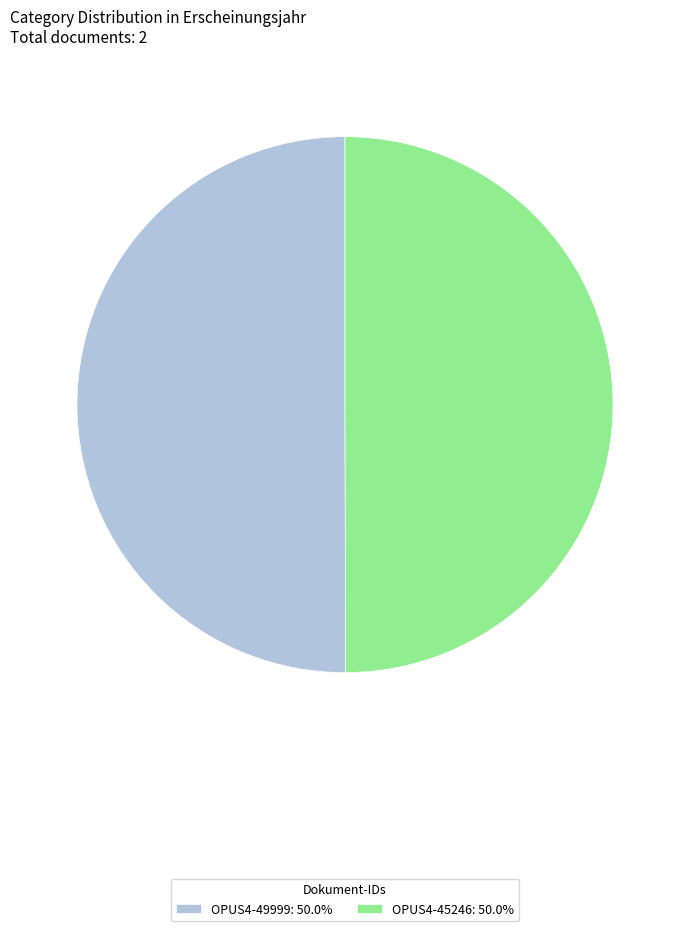

Approximately how many times larger is the value at OPUS4-49999: 50.0% compared to OPUS4-45246: 50.0%?

1.0